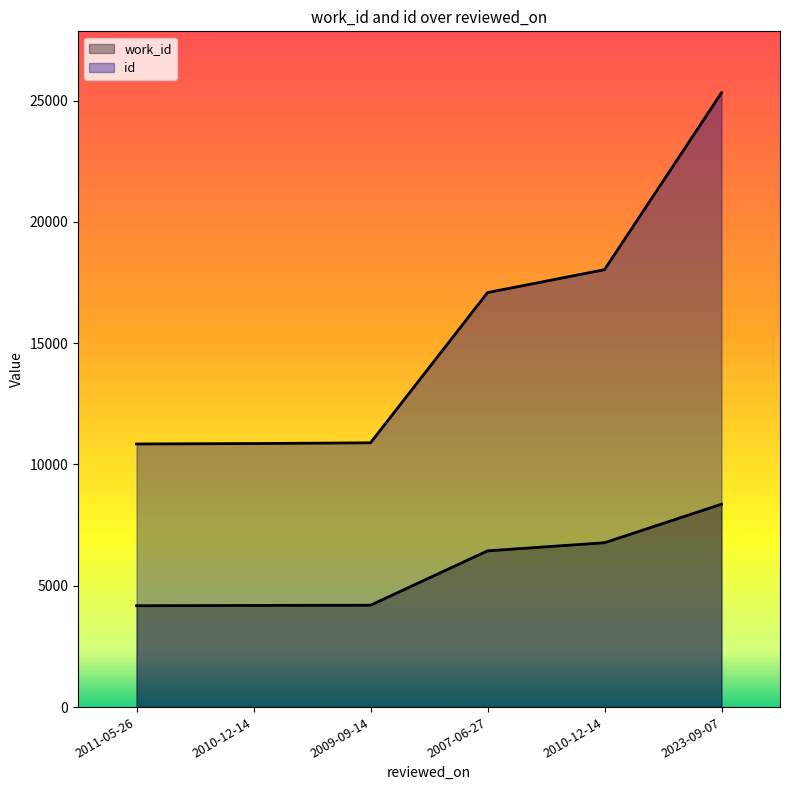

The id series shows 17086 at 2007-06-27. True or false?

True